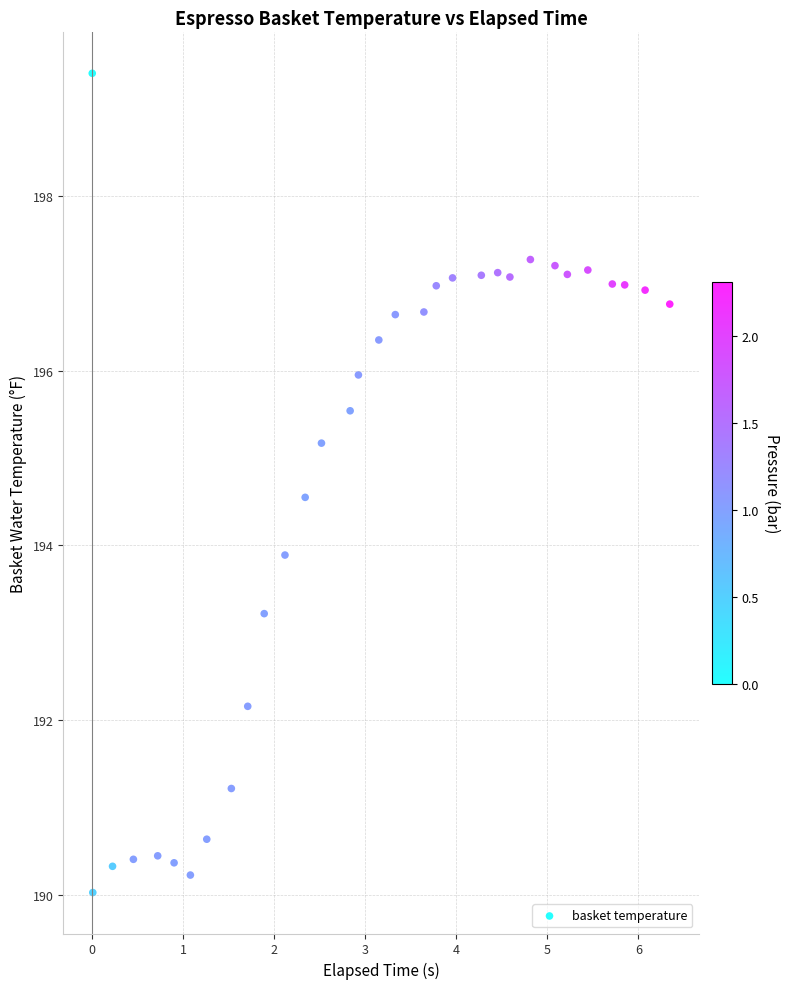

What Y value in the scatter plot is closest to 194?

193.9